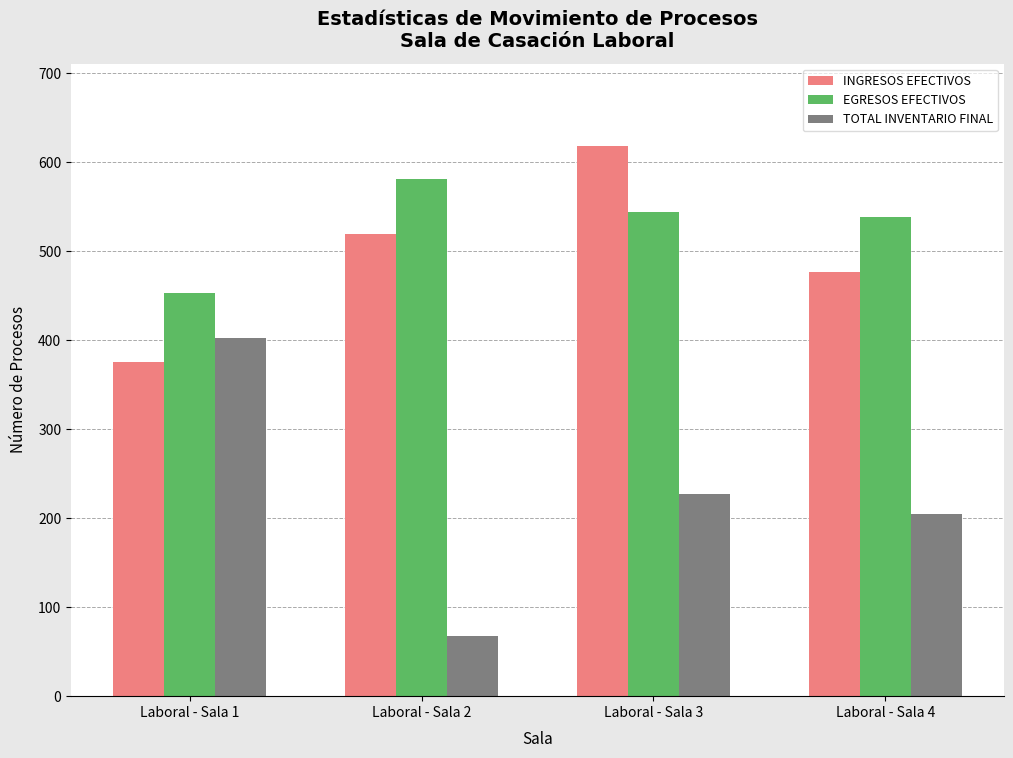

Which category has the highest value in the INGRESOS EFECTIVOS series?

Laboral - Sala 3